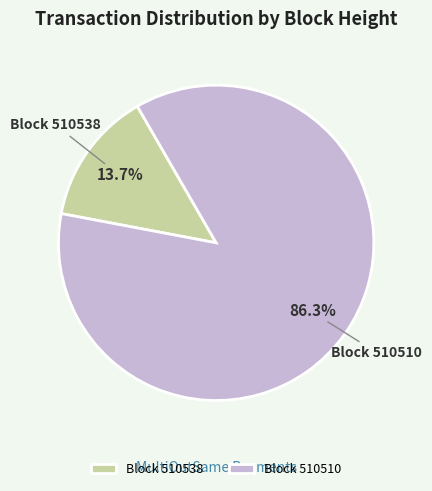

What is the largest slice in the pie chart?

Block 510510